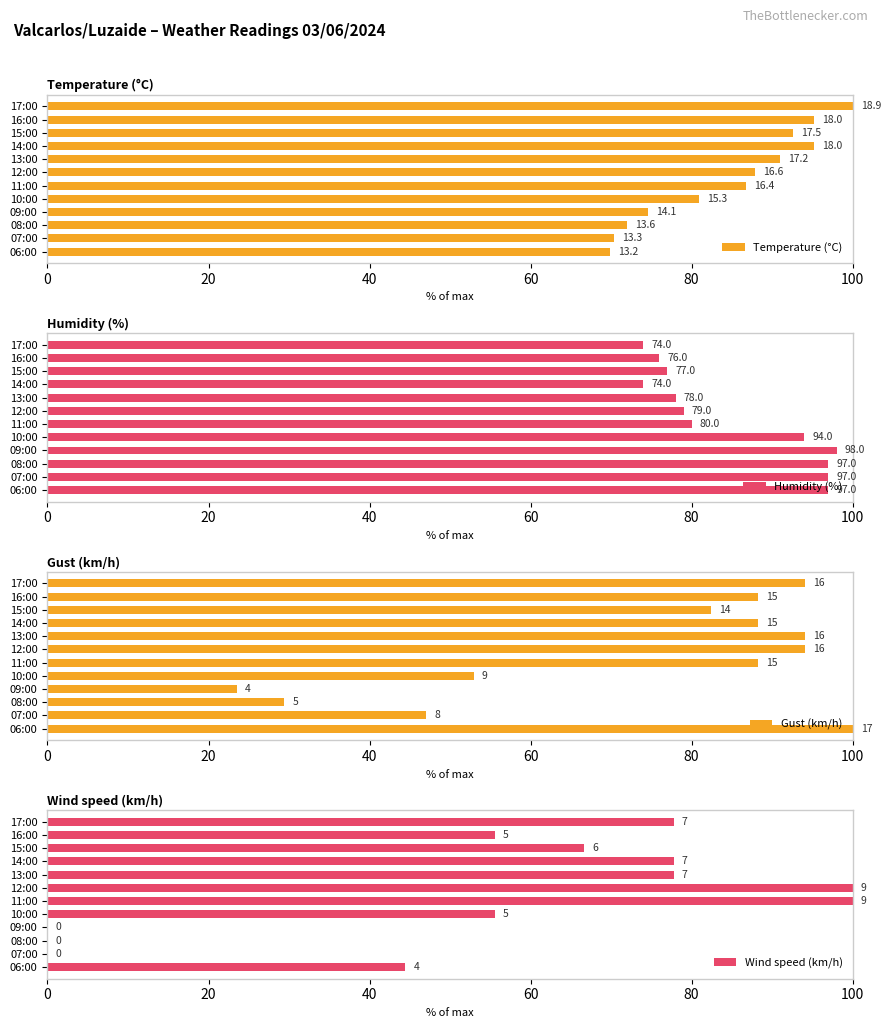

What value does the Humidity (%) series have at 13:00?

78